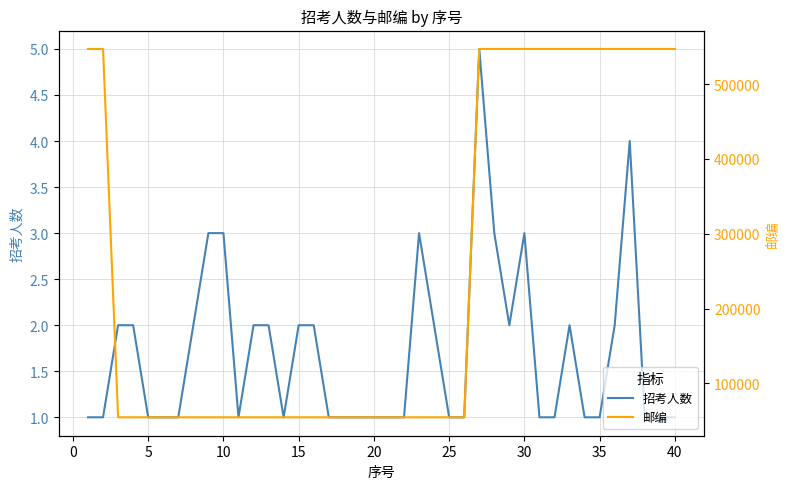

Which series has the widest spread of values?

邮编